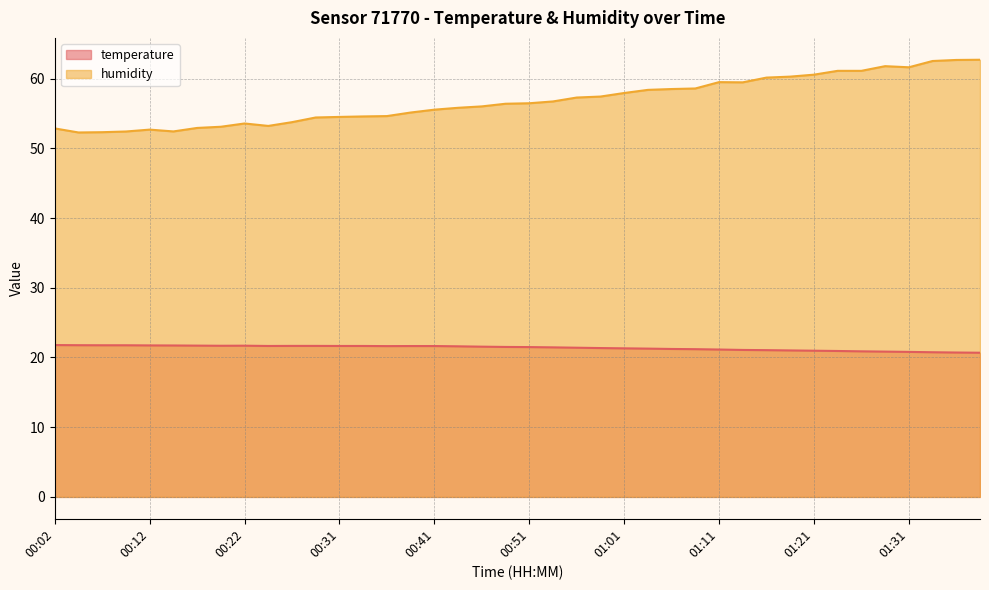

True or false: humidity and temperature cross at least once.

False